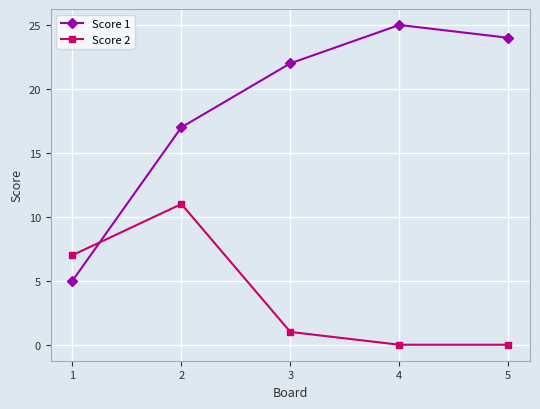

At which category does Score 2 reach its first local peak?

2